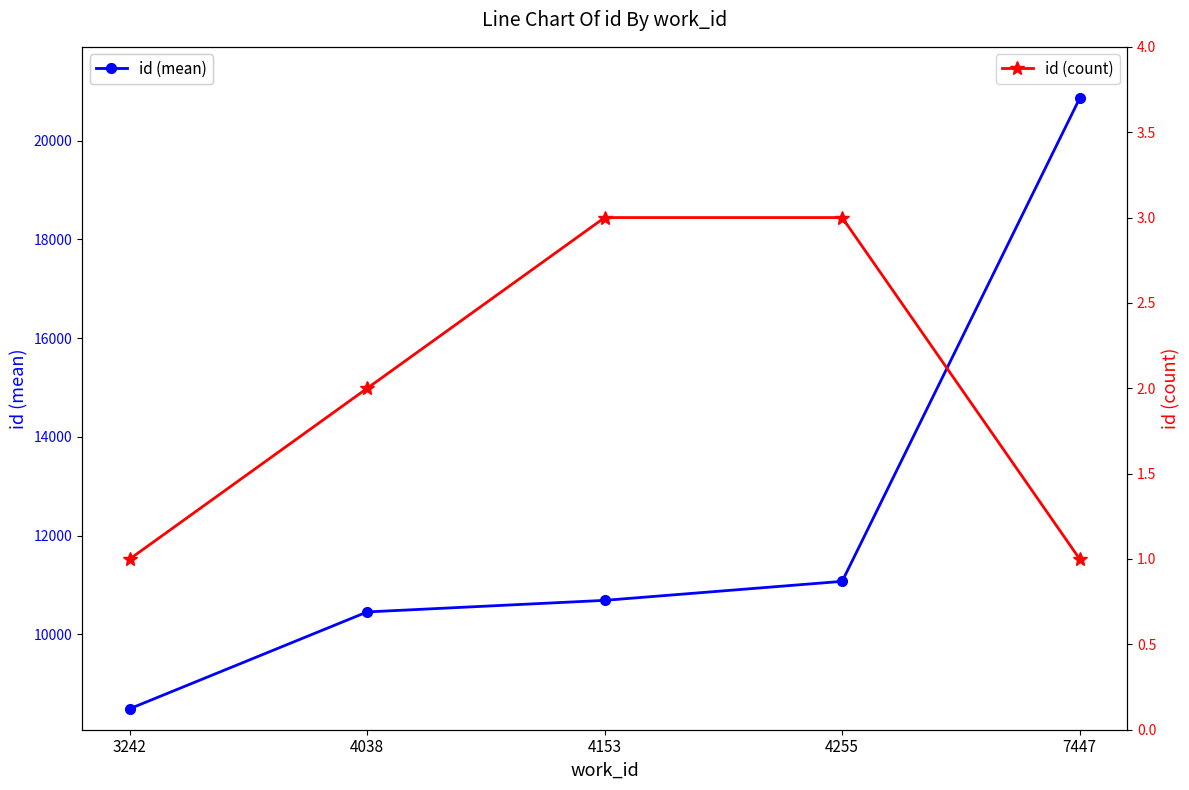

The id (mean) series shows 8496.0 at 3242. True or false?

True